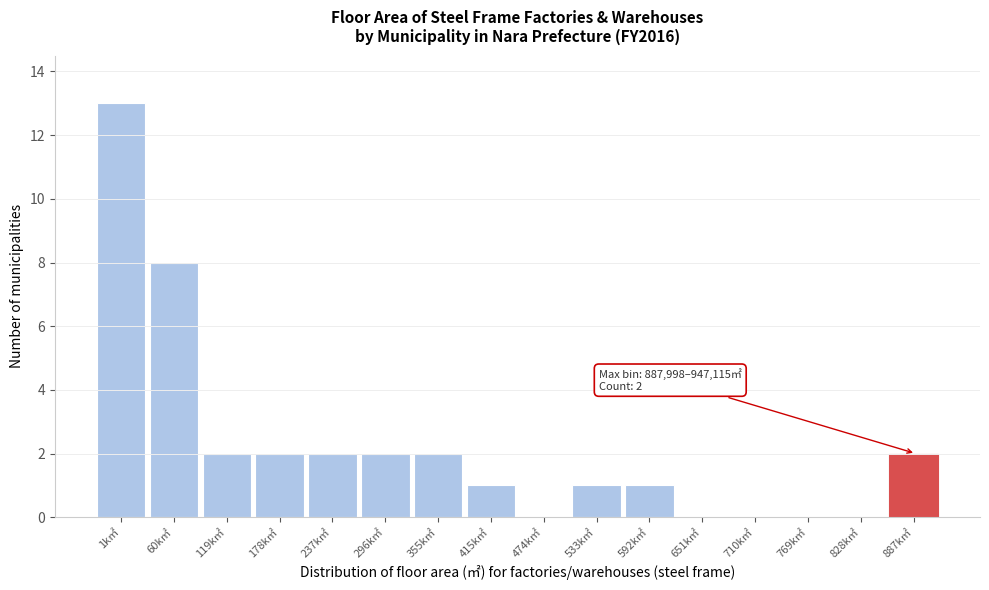

Reading left to right, extract all data points from this chart.

1k㎡=13	60k㎡=8	119k㎡=2	178k㎡=2	237k㎡=2	296k㎡=2	355k㎡=2	415k㎡=1	474k㎡=0	533k㎡=1	592k㎡=1	651k㎡=0	710k㎡=0	769k㎡=0	828k㎡=0	887k㎡=2